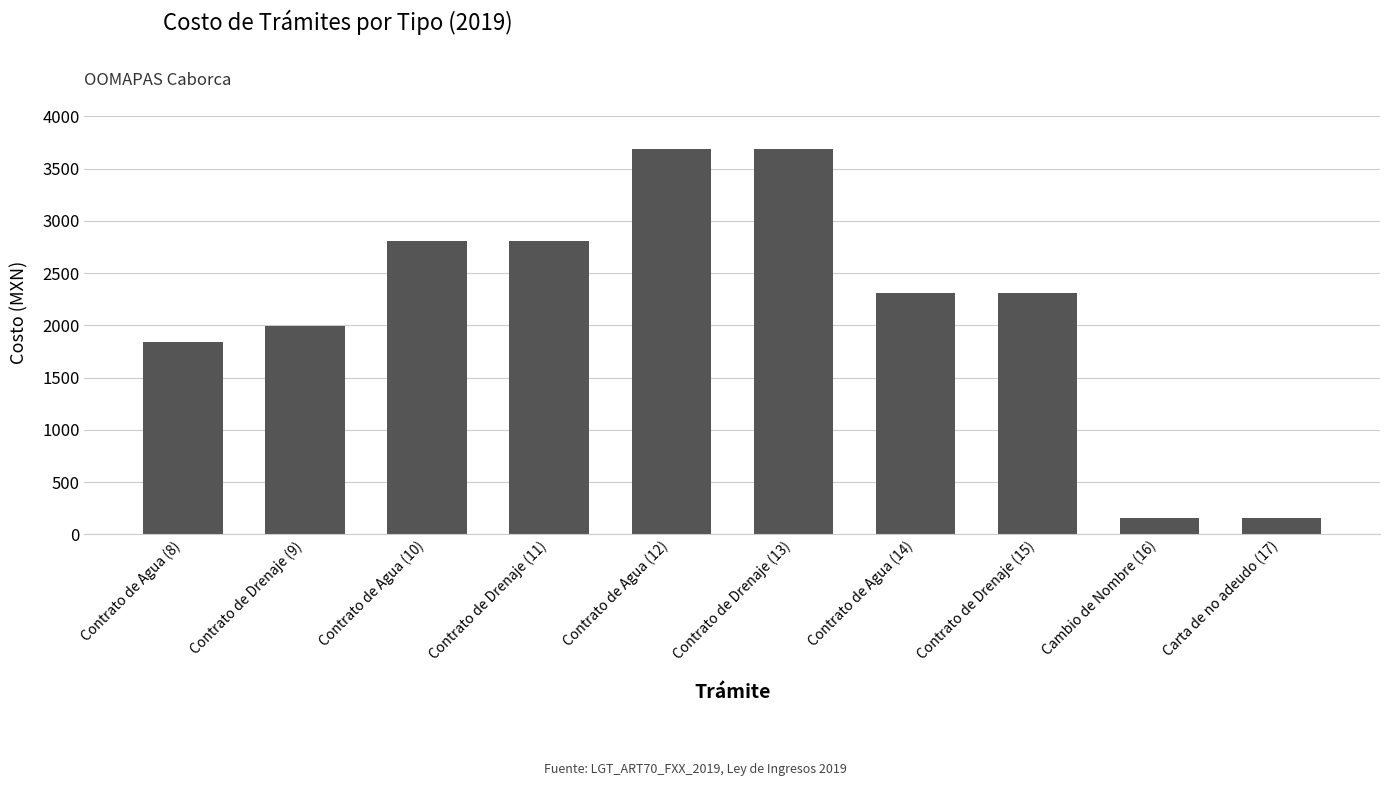

What is the difference between the maximum and minimum values?

3538